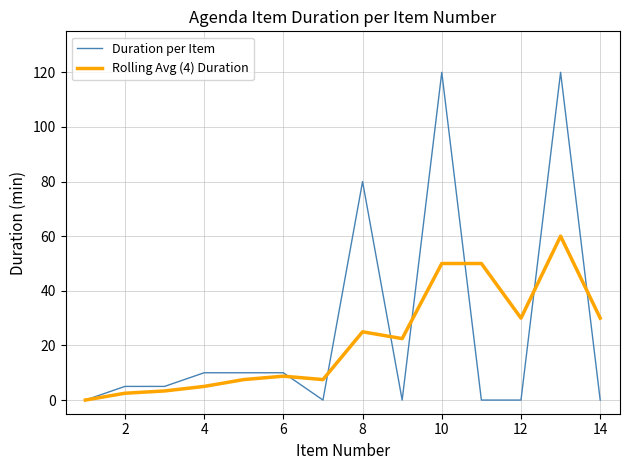

Which series ends up on top after the final intersection of Rolling Avg (4) Duration and Duration per Item?

Rolling Avg (4) Duration